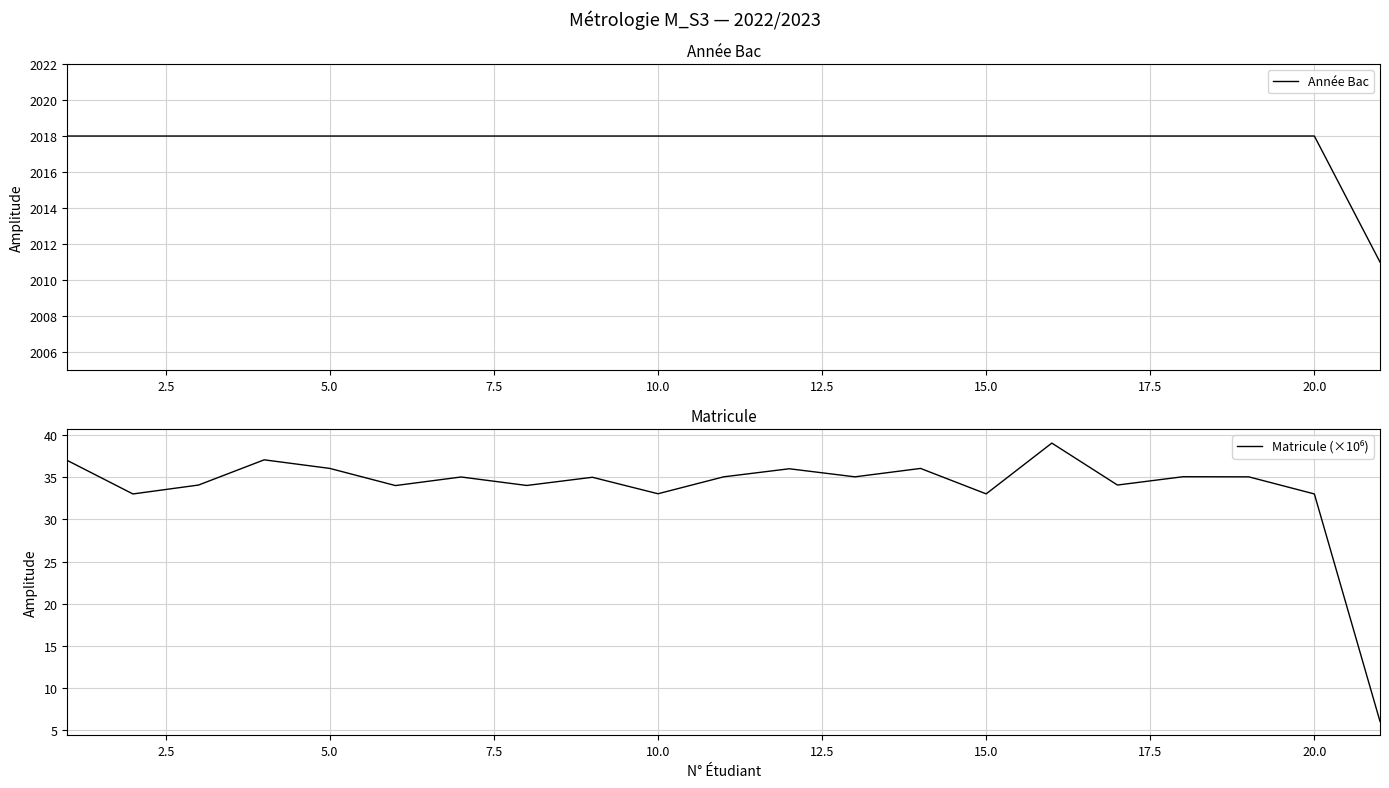

List the series in order of their peak value, highest first.

Année Bac, Matricule (×10⁶)